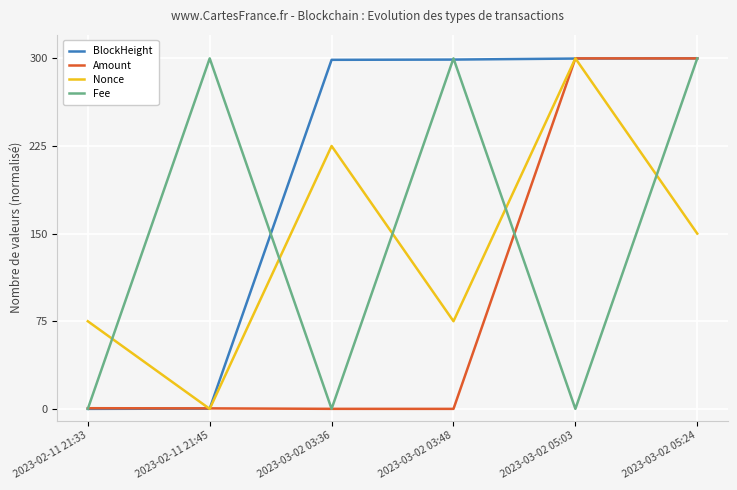

At how many categories does at least one series exceed 188?

5